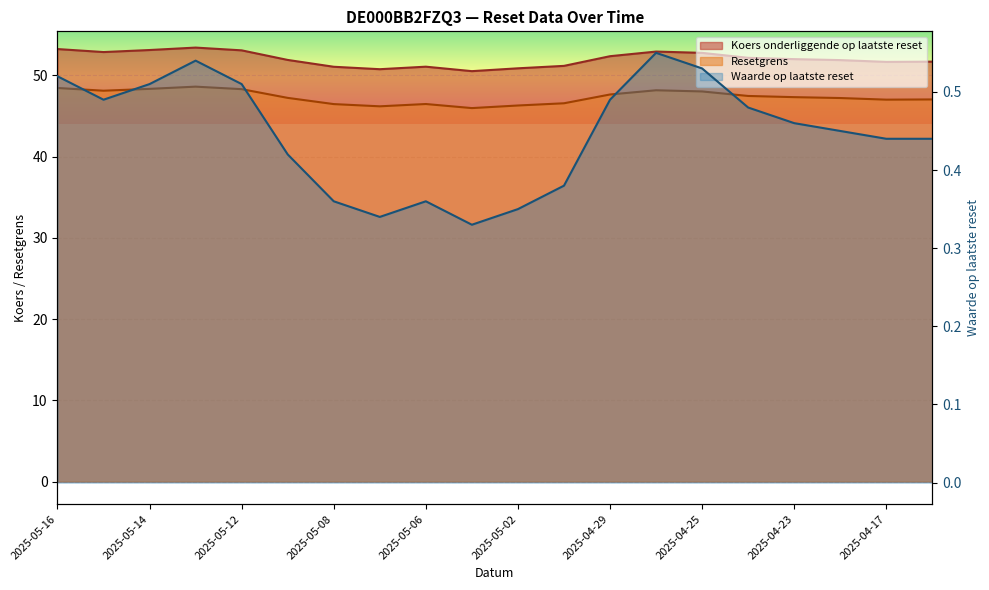

Reading right to left, list all the values displayed in this chart.

Resetgrens: 47.0	47.0	47.2	47.3	47.5	48.0	48.2	47.6	46.6	46.3	46.0	46.5	46.2	46.5	47.2	48.3	48.6	48.3	48.1	48.4
Koers onderliggende: 51.7	51.6	51.9	52.0	52.1	52.8	52.9	52.4	51.2	50.9	50.5	51.1	50.8	51.0	51.9	53.1	53.4	53.1	52.9	53.2
Waarde op laatste reset: 0.4	0.4	0.5	0.5	0.5	0.5	0.6	0.5	0.4	0.3	0.3	0.4	0.3	0.4	0.4	0.5	0.5	0.5	0.5	0.5